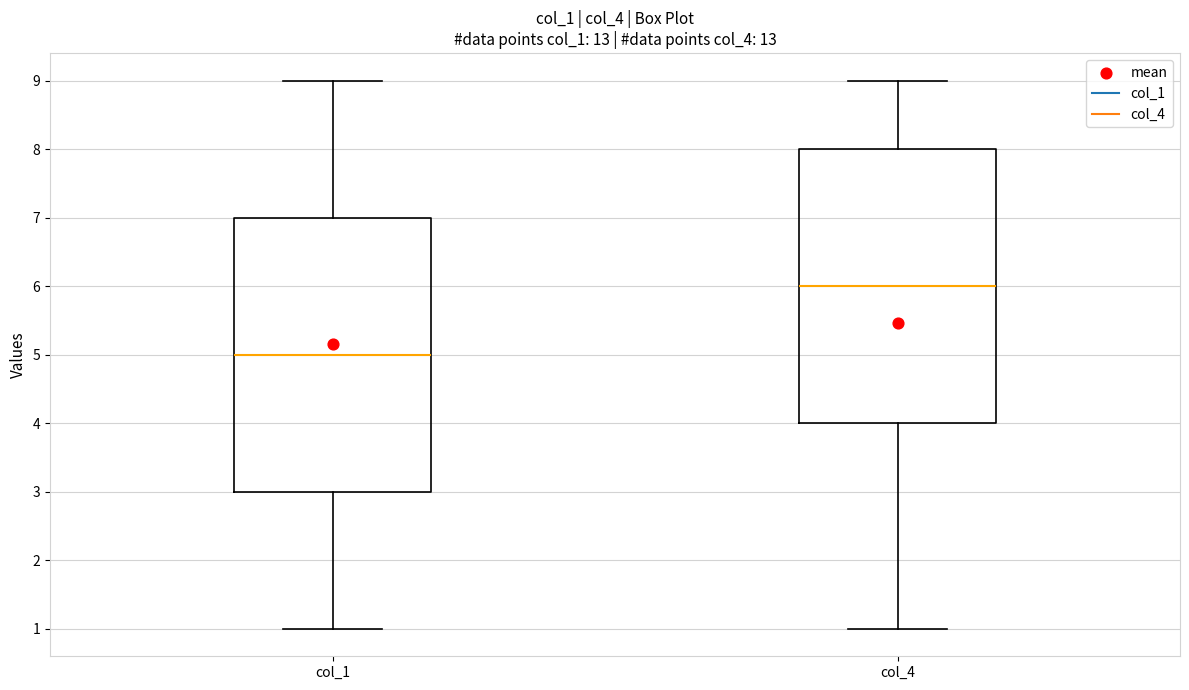

Where does the lower whisker of the box for col_1 end on the y-axis? The values are not printed on the chart, so give them approximately, as read against the axis.

1